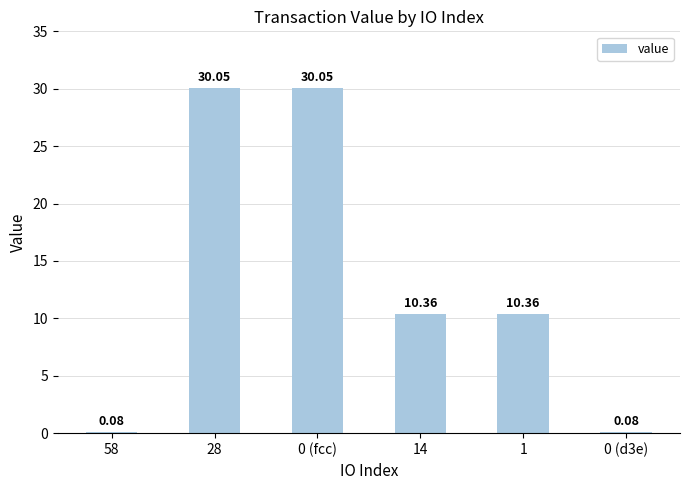

What is the change in value from 14 to 0 (d3e)?

-10.3